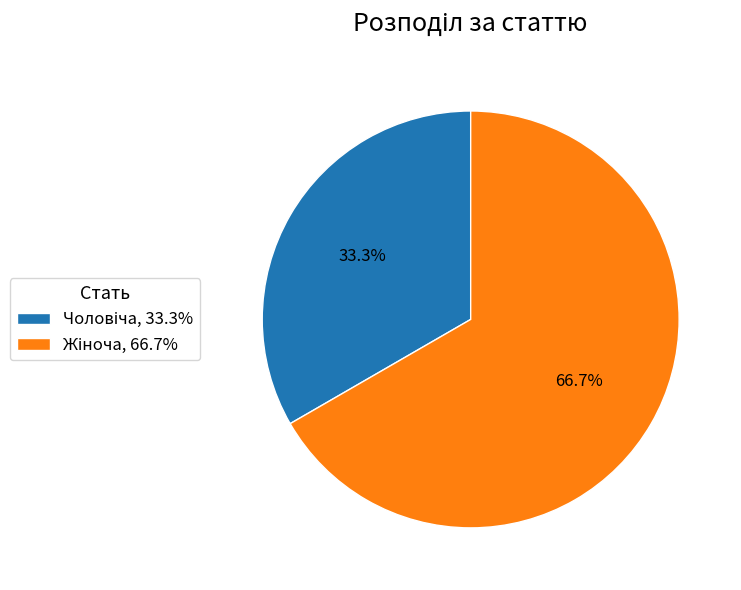

Is there a majority slice in this chart?

Yes